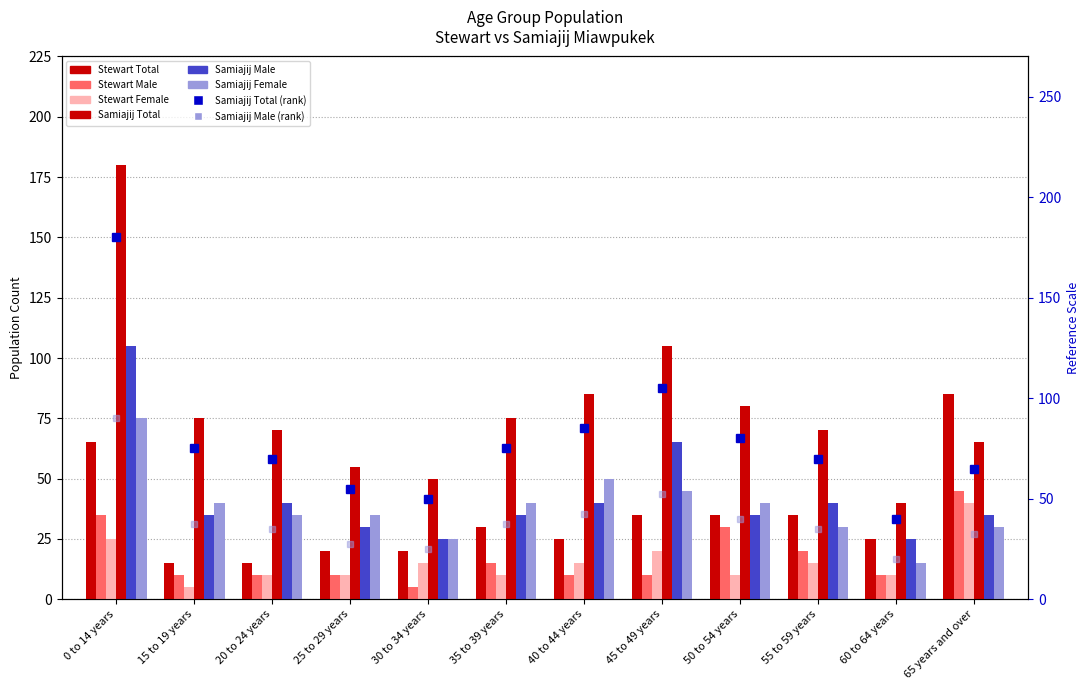

How many bars are there in total?

72